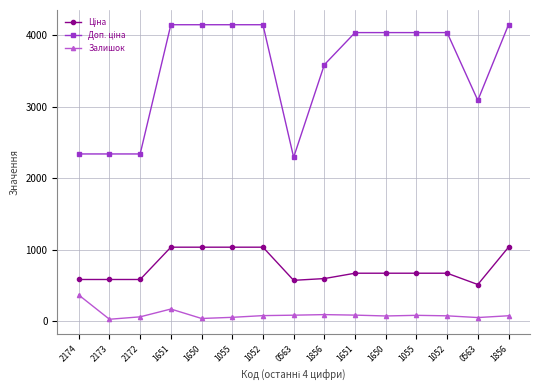

True or false: Залишок and Доп. ціна cross at least once.

False